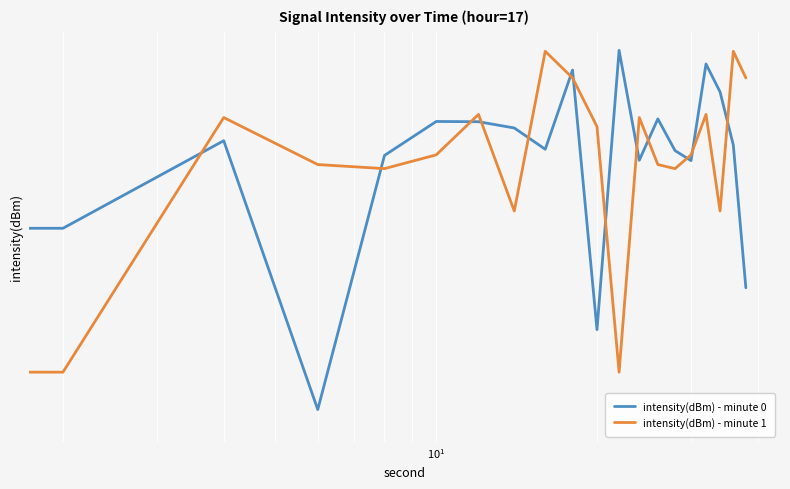

True or false: intensity(dBm) - minute 0 and intensity(dBm) - minute 1 cross at least once.

True